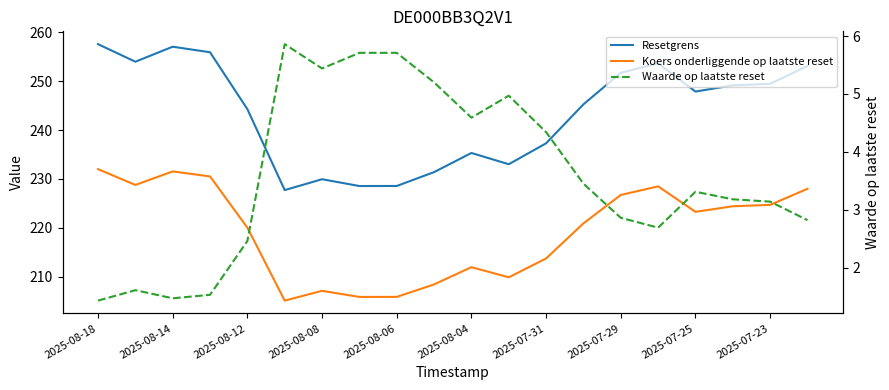

How many values in the Waarde op laatste reset series are below 3?

8